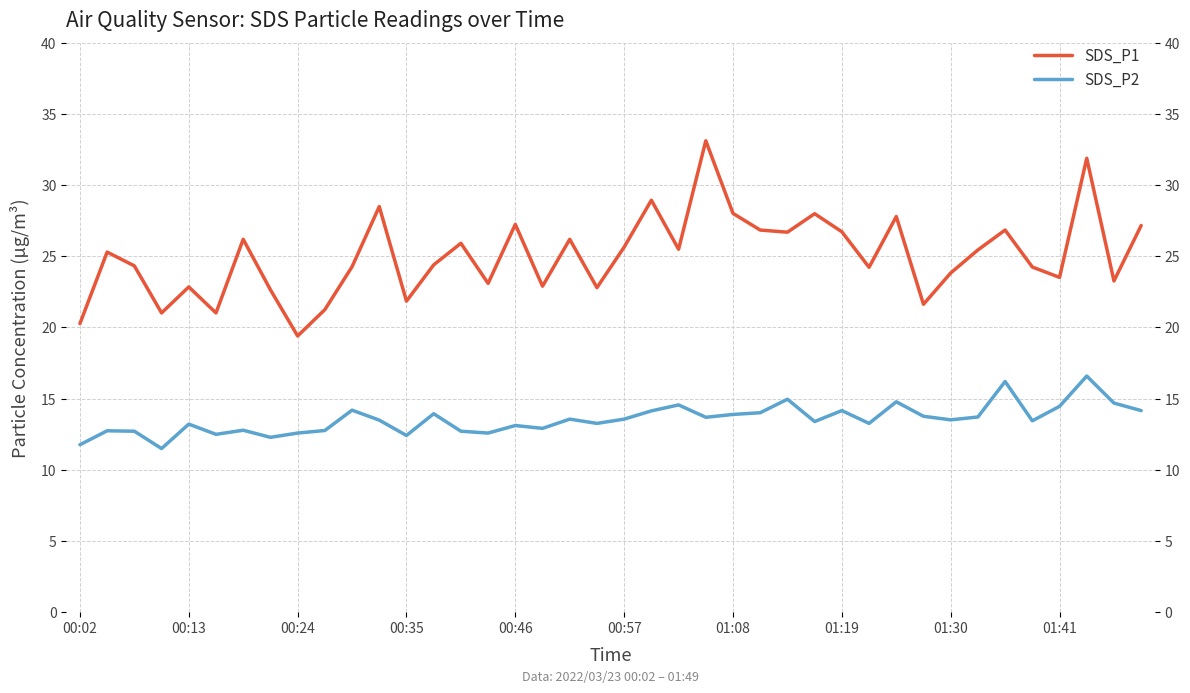

True or false: SDS_P1 and SDS_P2 cross at least once.

False